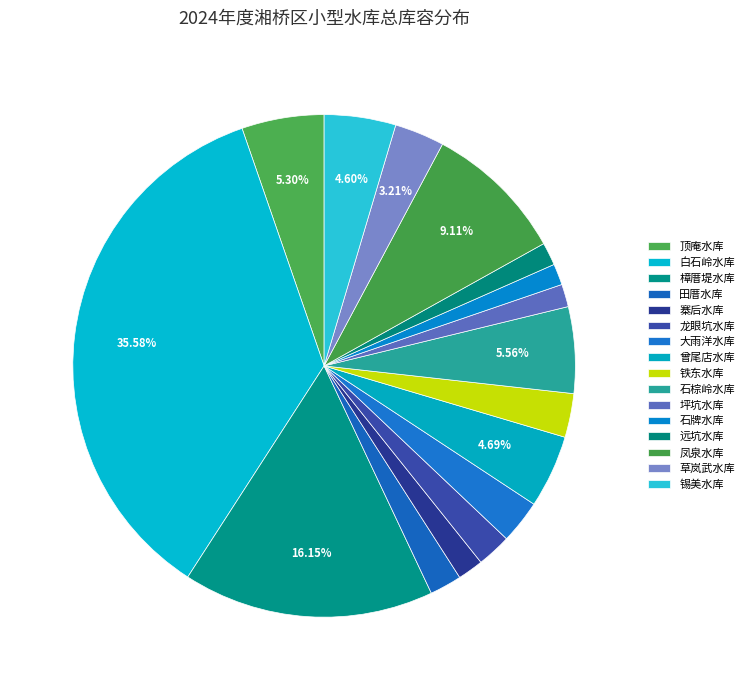

What is the total percentage of 凤泉水库 and 樟厝堤水库?

25.3%